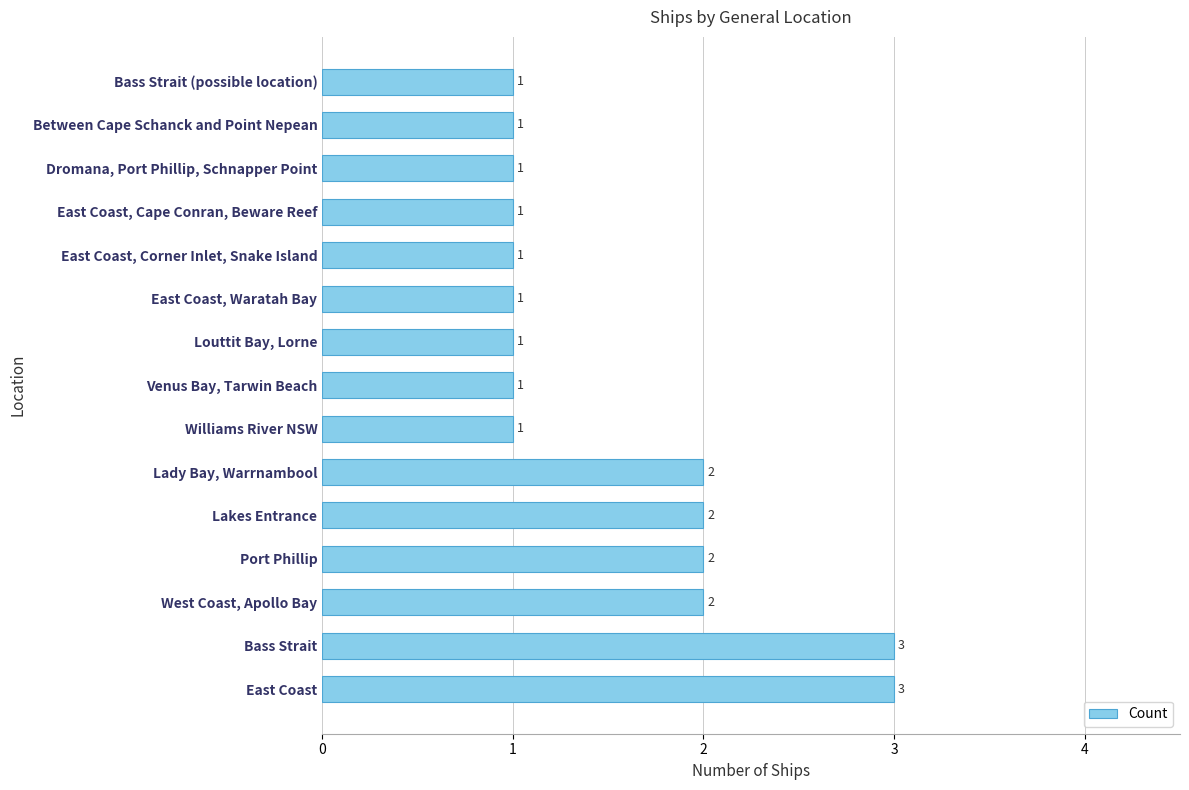

How many values are between 1 and 2?

13